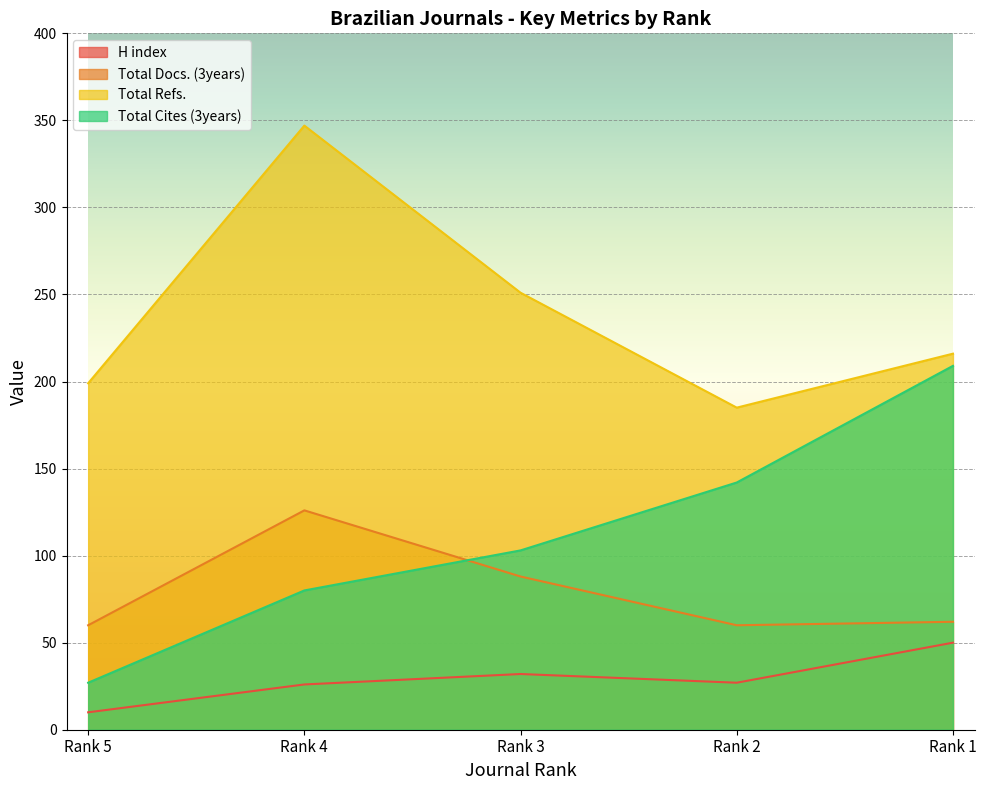

At how many categories does at least one series exceed 43?

5